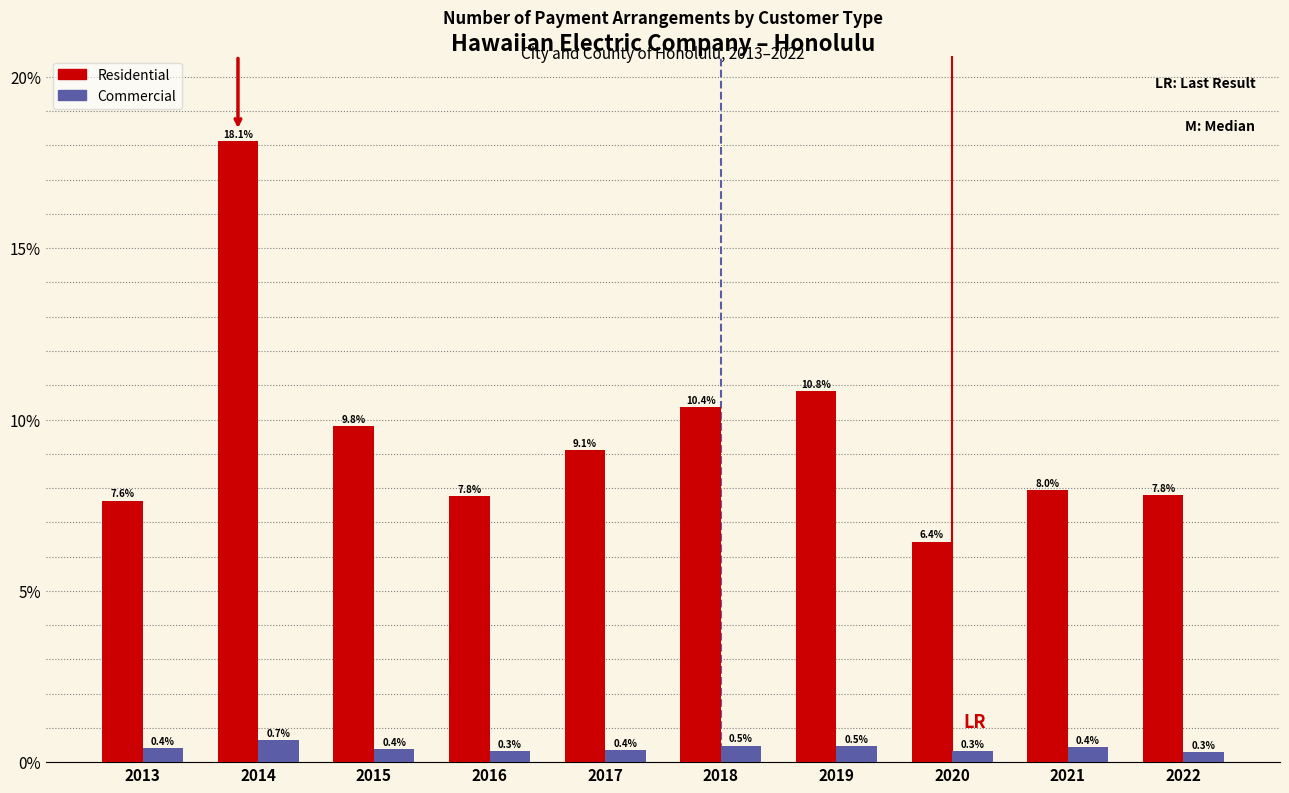

Reading right to left, transcribe all the data shown in this chart.

Residential: 2022=7.8	2021=8.0	2020=6.4	2019=10.8	2018=10.4	2017=9.1	2016=7.8	2015=9.8	2014=18.1	2013=7.6
Commercial: 2022=0.3	2021=0.4	2020=0.3	2019=0.5	2018=0.5	2017=0.4	2016=0.3	2015=0.4	2014=0.7	2013=0.4